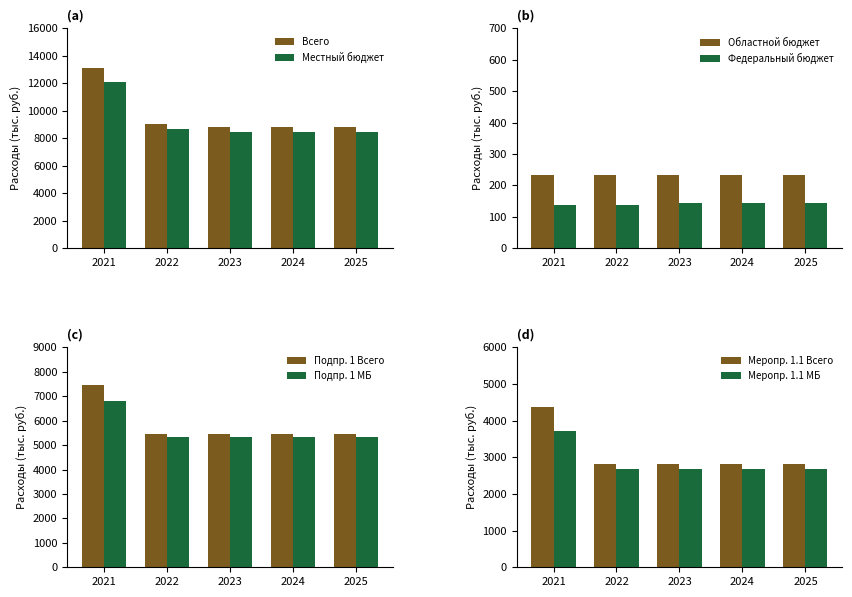

Is the value of Местный бюджет at 2024 greater than the value of Всего at 2025?

No